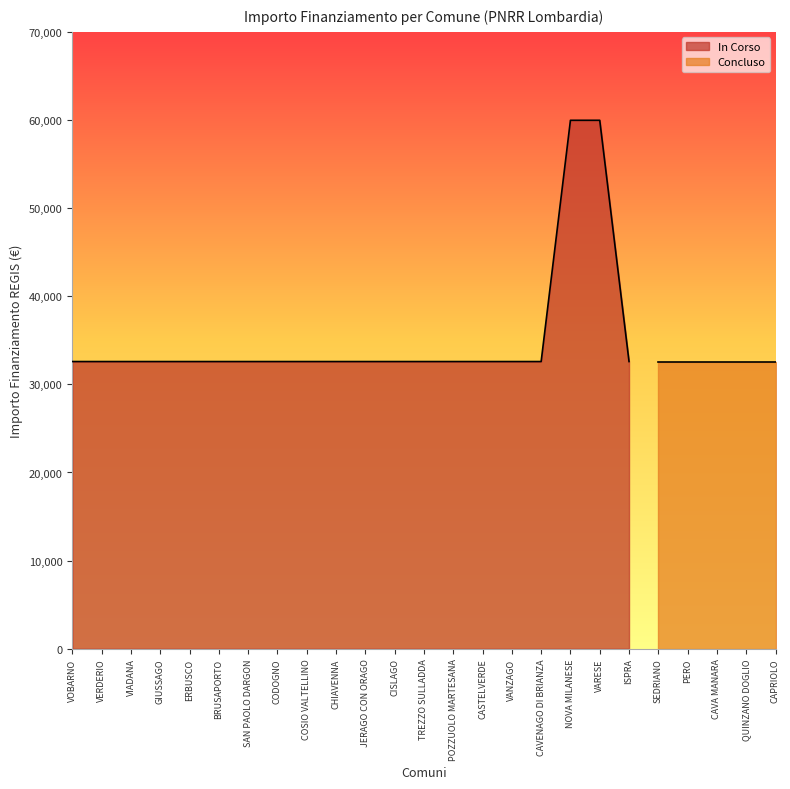

Rank the categories by value from lowest to highest.

VOBARNO, VERDERIO, VIADANA, GIUSSAGO, ERBUSCO, BRUSAPORTO, SAN PAOLO DARGON, CODOGNO, COSIO VALTELLINO, CHIAVENNA, JERAGO CON ORAGO, CISLAGO, TREZZO SULLADDA, POZZUOLO MARTESANA, CASTELVERDE, VANZAGO, CAVENAGO DI BRIANZA, ISPRA, NOVA MILANESE, VARESE